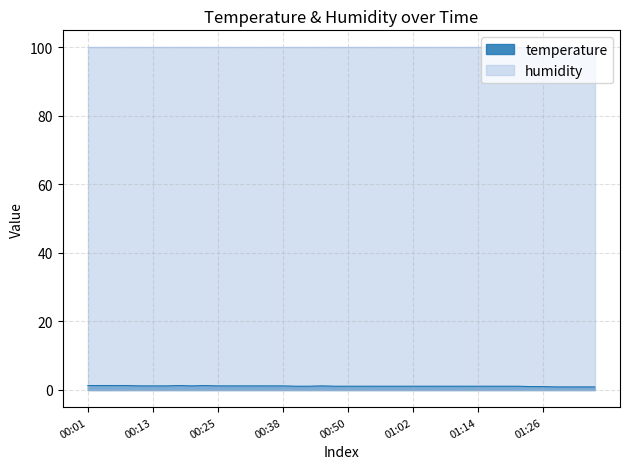

How many values exceed 1?

34